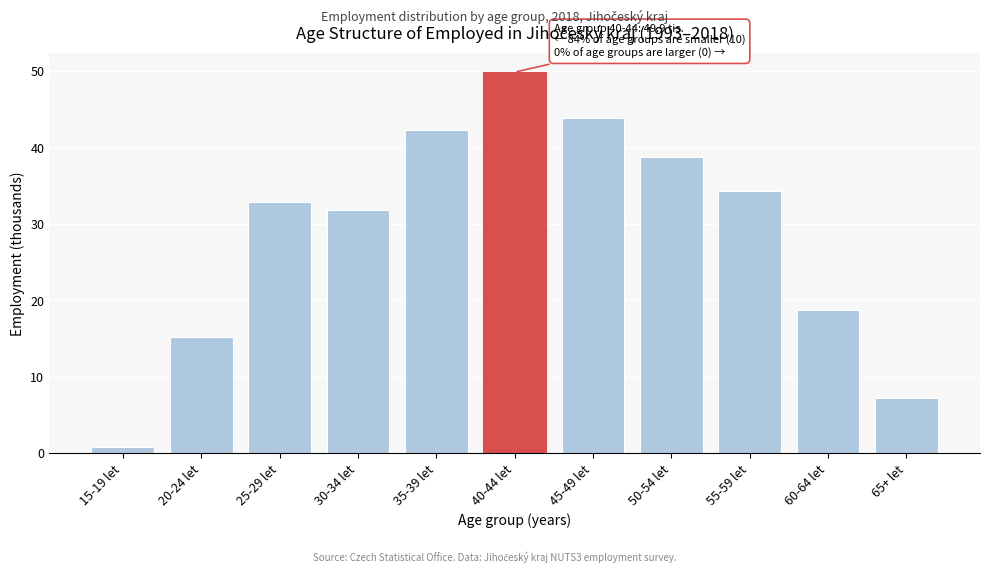

Which label corresponds to the largest value in the chart?

40-44 let